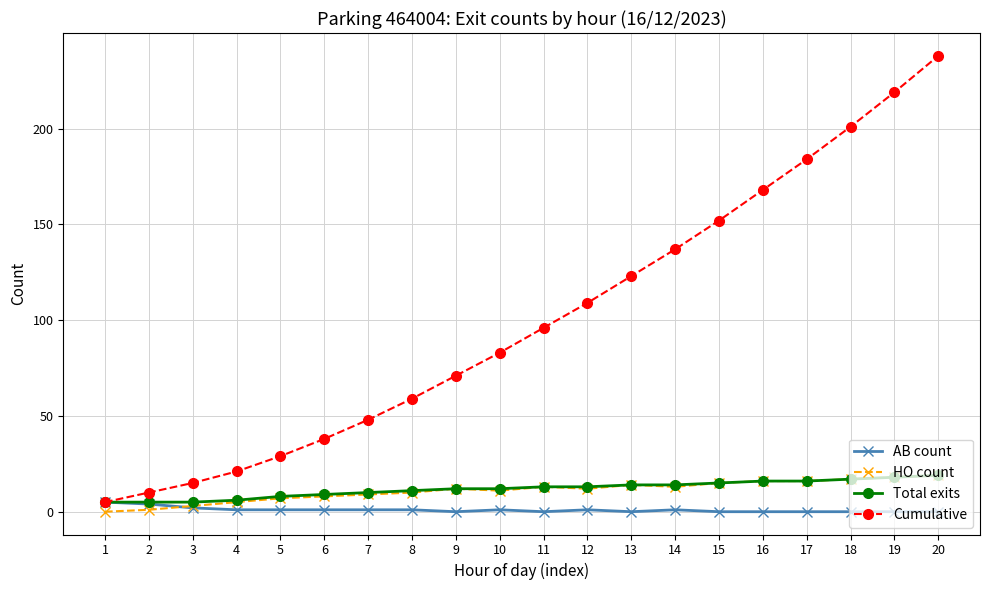

Which series has the largest range (max minus min)?

Cumulative